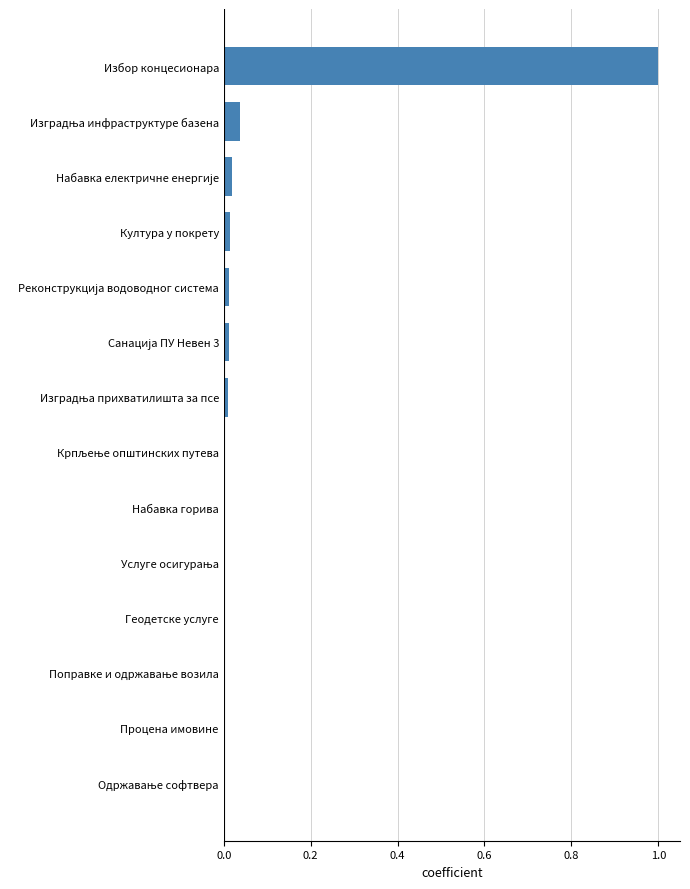

What is the sum of all values?

1.1